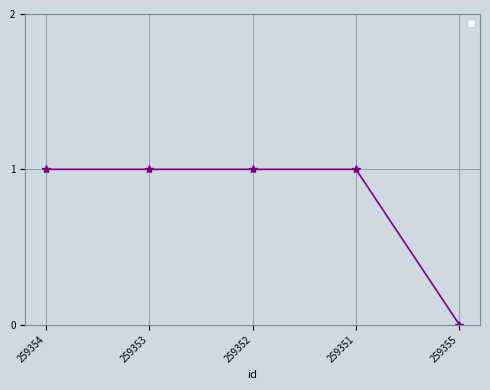

What is the label of the 3rd point from the left?

259352